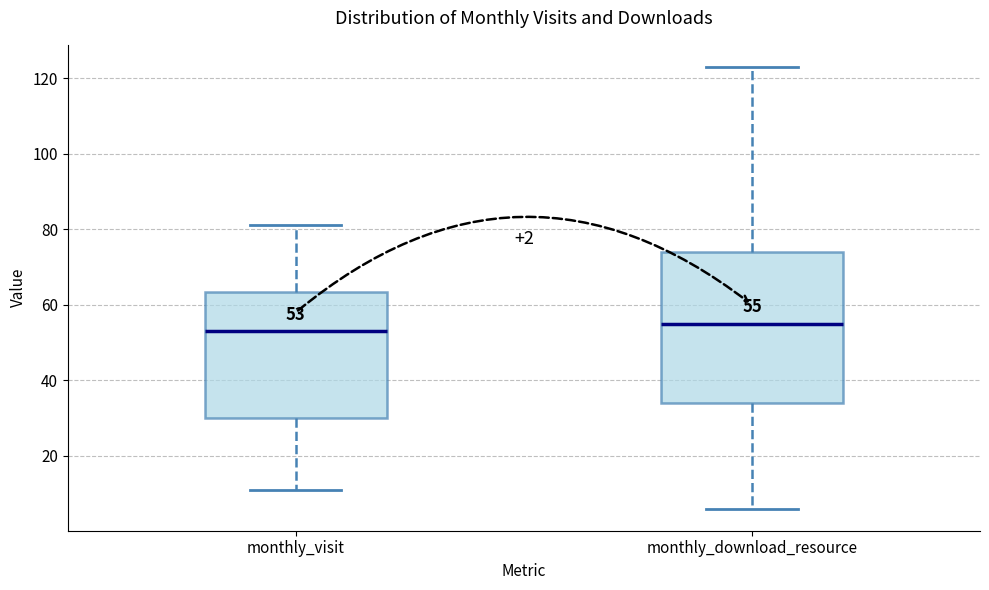

Comparing the boxes themselves (not the whiskers), which one is the tallest?

monthly_download_resource